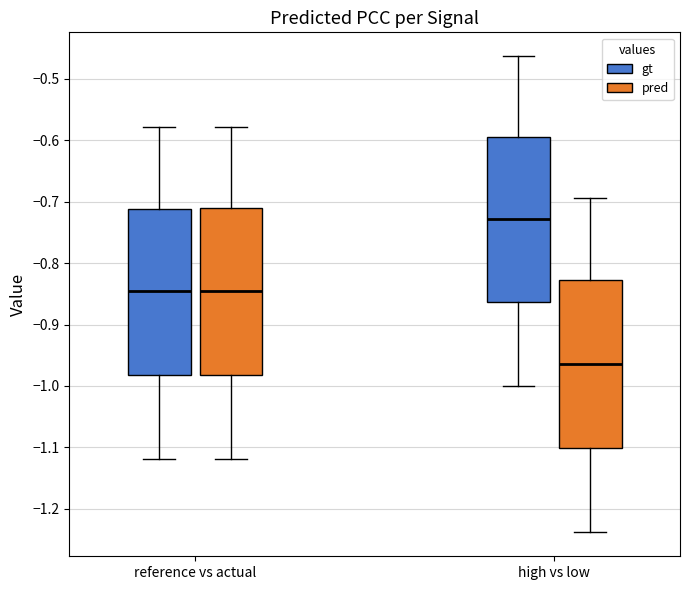

Where is the upper edge of the box for reference vs actual (gt) on the y-axis? The values are not printed on the chart, so give them approximately, as read against the axis.

-0.71